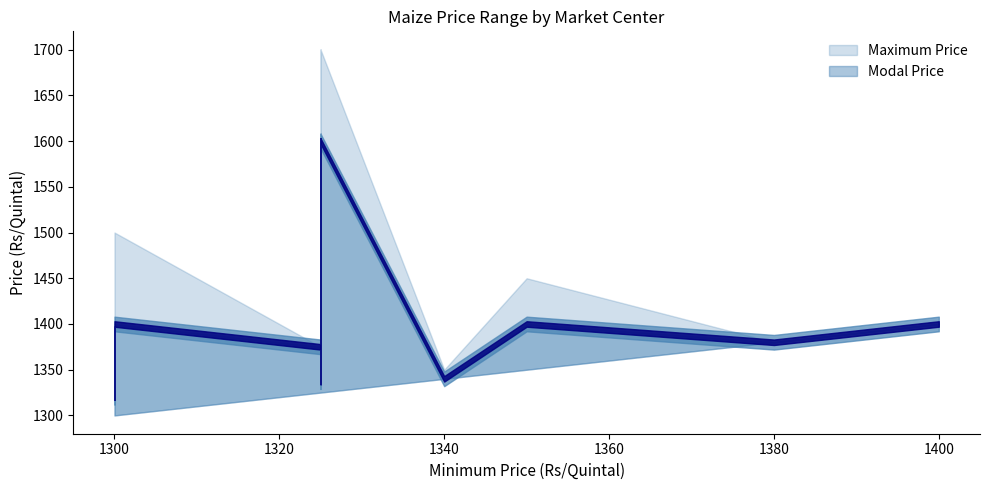

True or false: Modal Price and Maximum Price intersect in this chart.

False